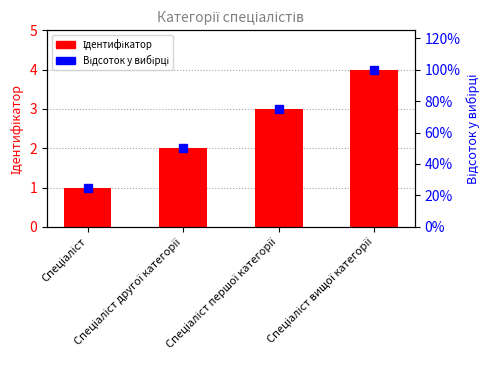

What is the average value of the Відсоток у вибірці series?

62